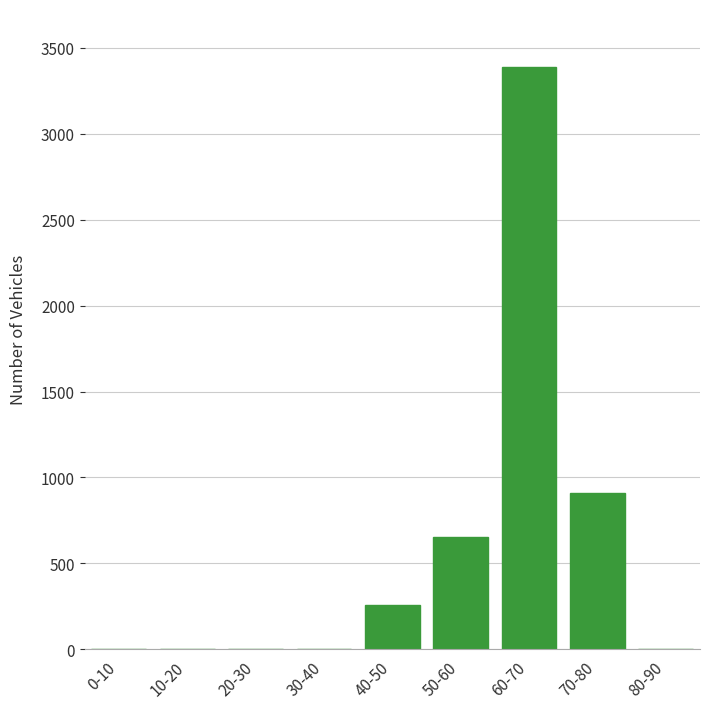

Reading left to right, what are all the values shown in this chart?

0-10=0	10-20=0	20-30=0	30-40=0	40-50=260	50-60=651	60-70=3387	70-80=911	80-90=0